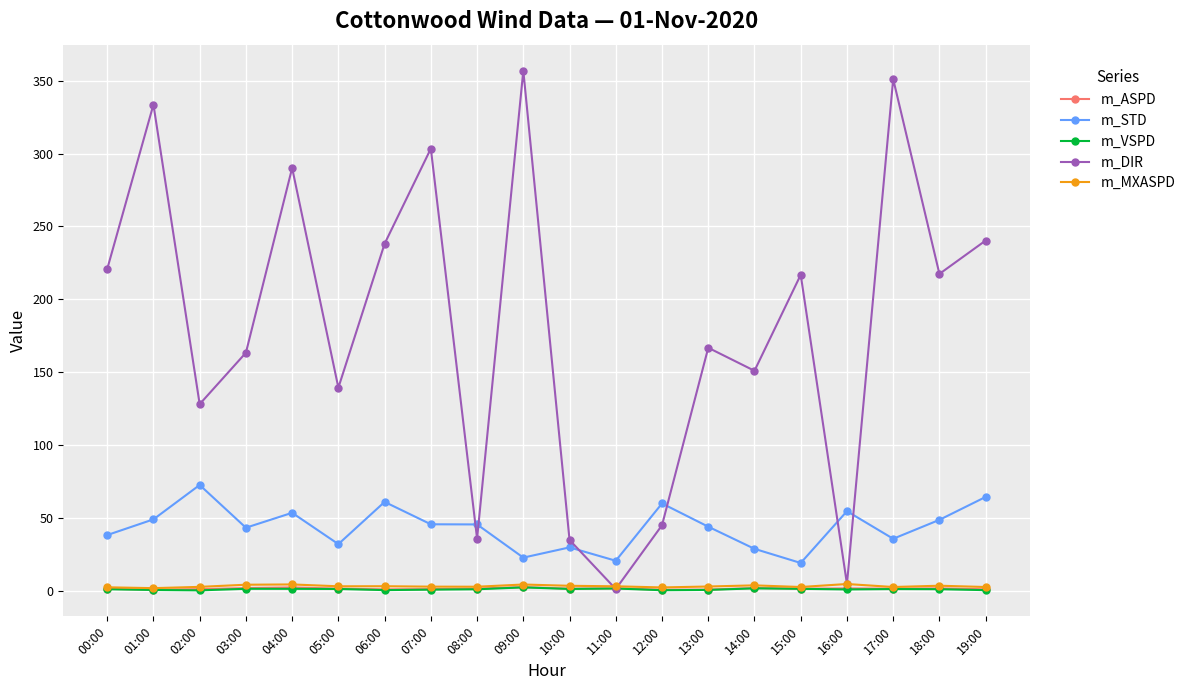

What is the label of the 14th point from the left?

13:00